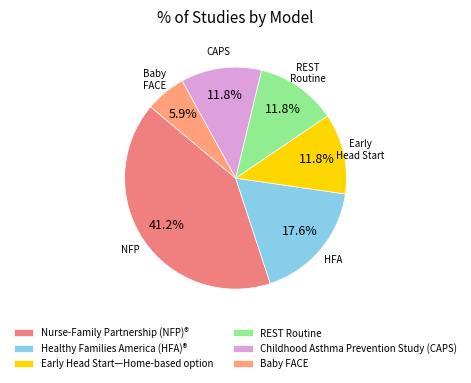

What portion of the pie excludes Early Head Start—Home-based option?

88.2%